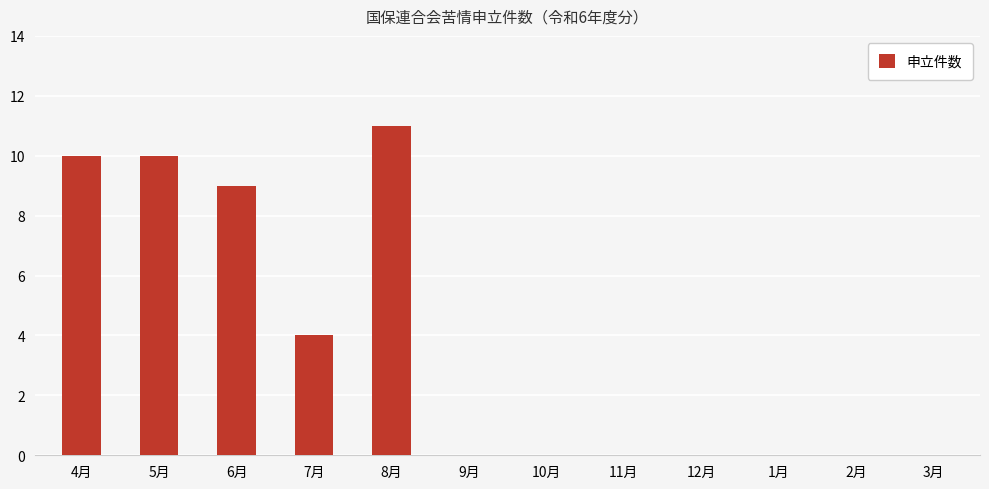

Between 8月 and 3月, which is larger?

8月